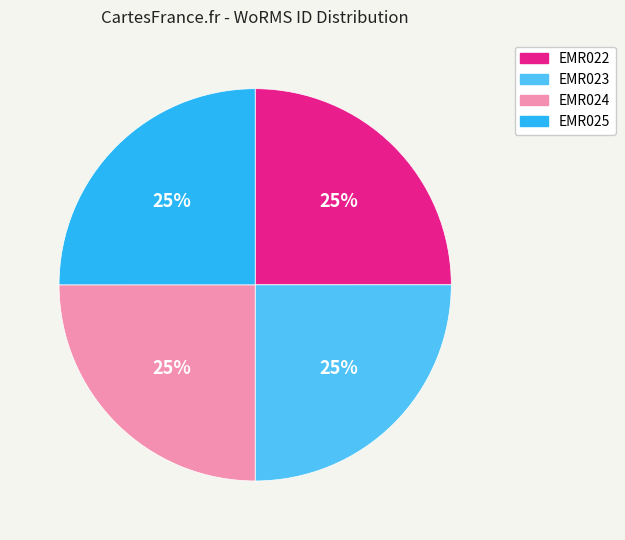

To the nearest percent, what is the combined percentage of EMR024 and EMR022?

50%